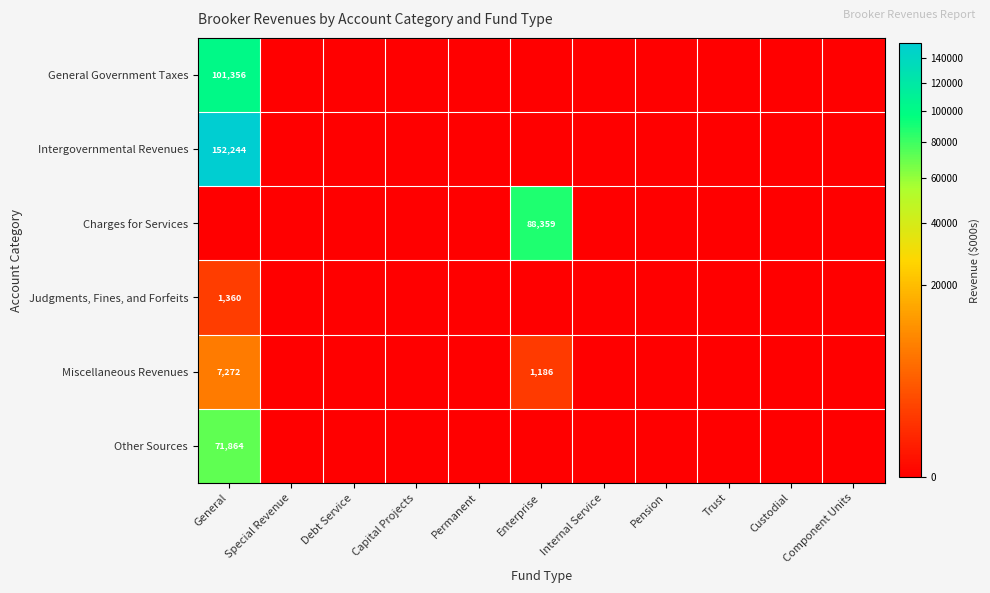

The Miscellaneous Revenues series shows 2107 at Enterprise. True or false?

False